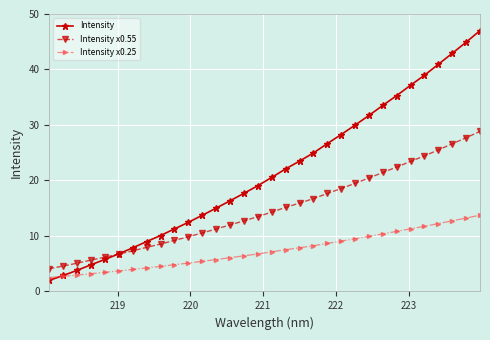

List the series in order of their overall mean, highest first.

Intensity, Intensity x0.55, Intensity x0.25